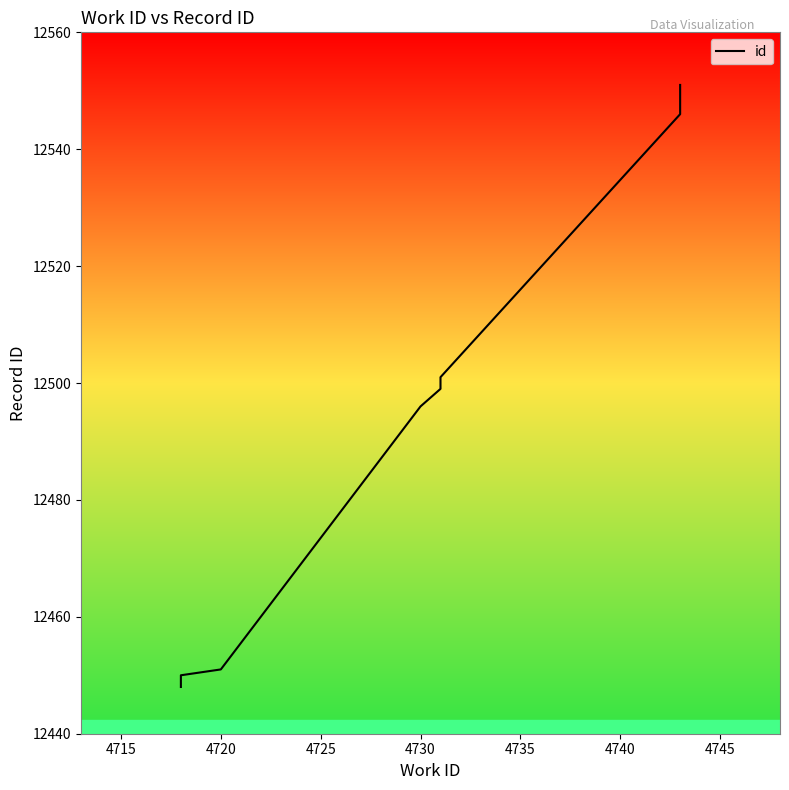

Reading right to left, extract all data points from this chart.

12551	12547	12546	12501	12499	12496	12451	12450	12449	12448